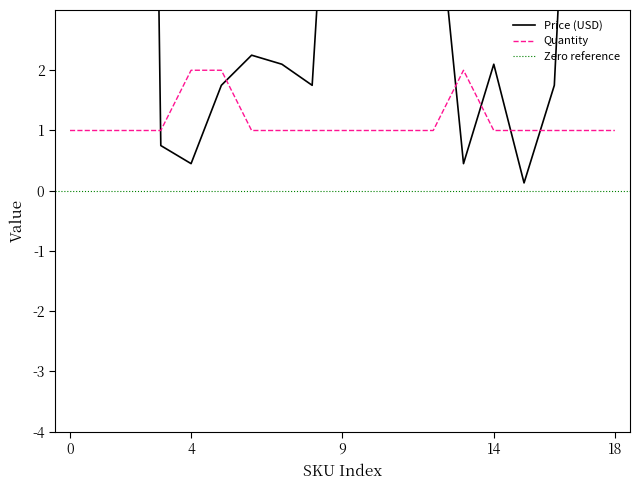

What is the approximate value of Quantity at WRL-09143?

1.0